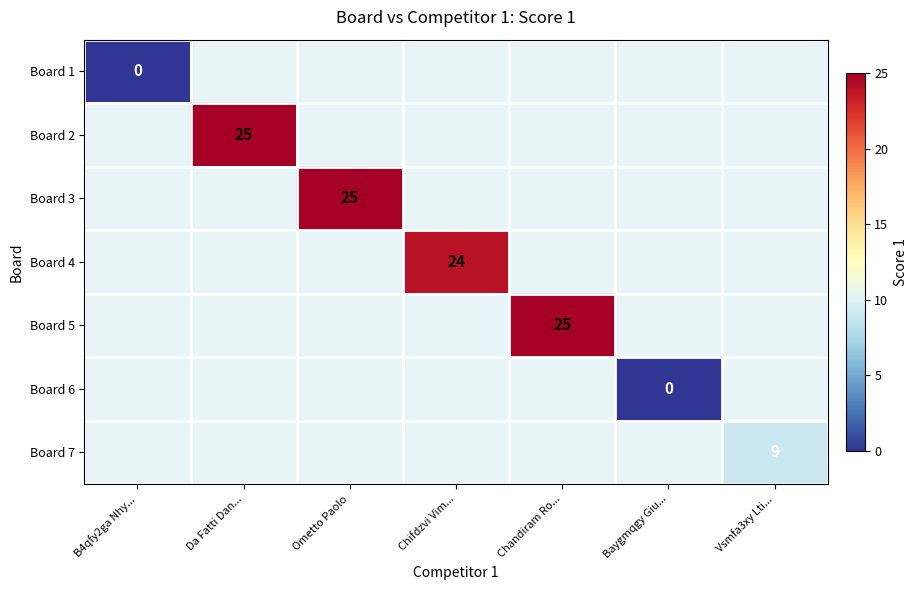

Where is Board 1 nearest to the value 0?

B4qfy2ga Nhy...